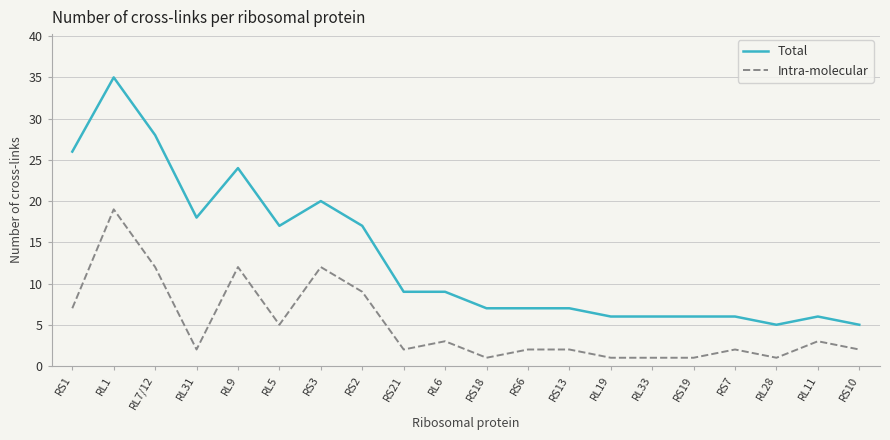

The value of Intra-molecular at RS13 is 2. True or false?

True